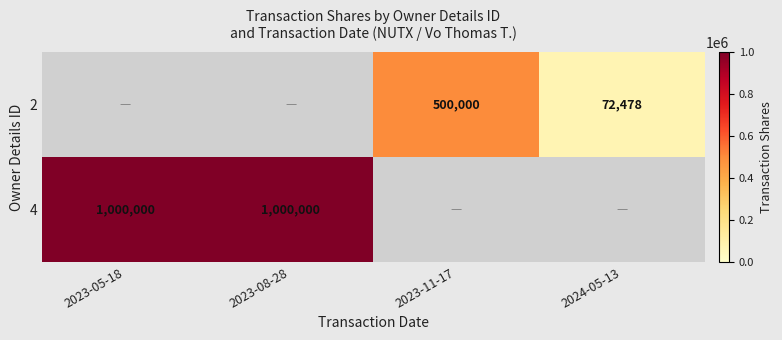

The value of 4 at 2023-05-18 is 321755. True or false?

False